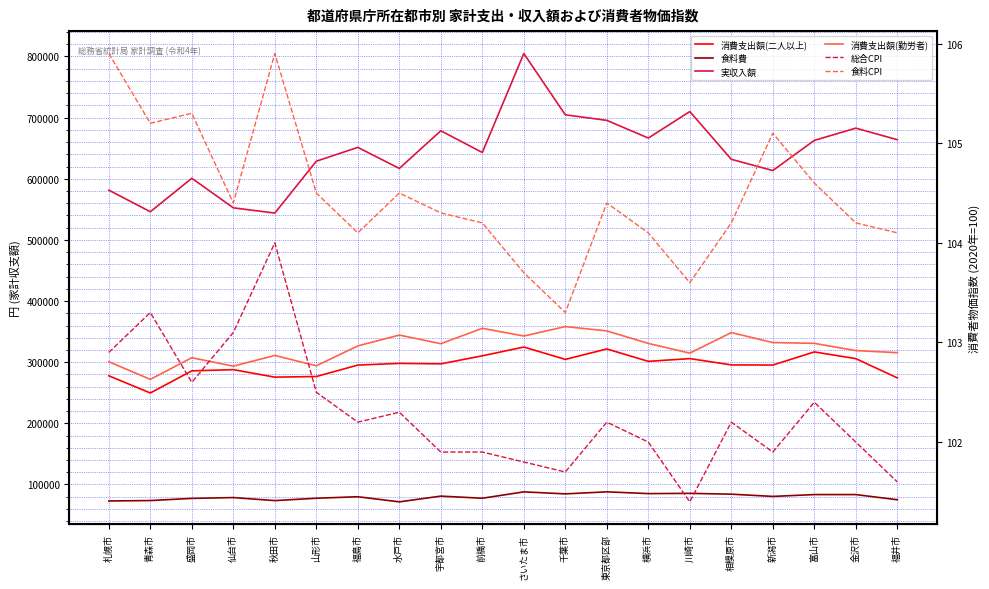

Where is 実収入額 nearest to the value 674329?

宇都宮市